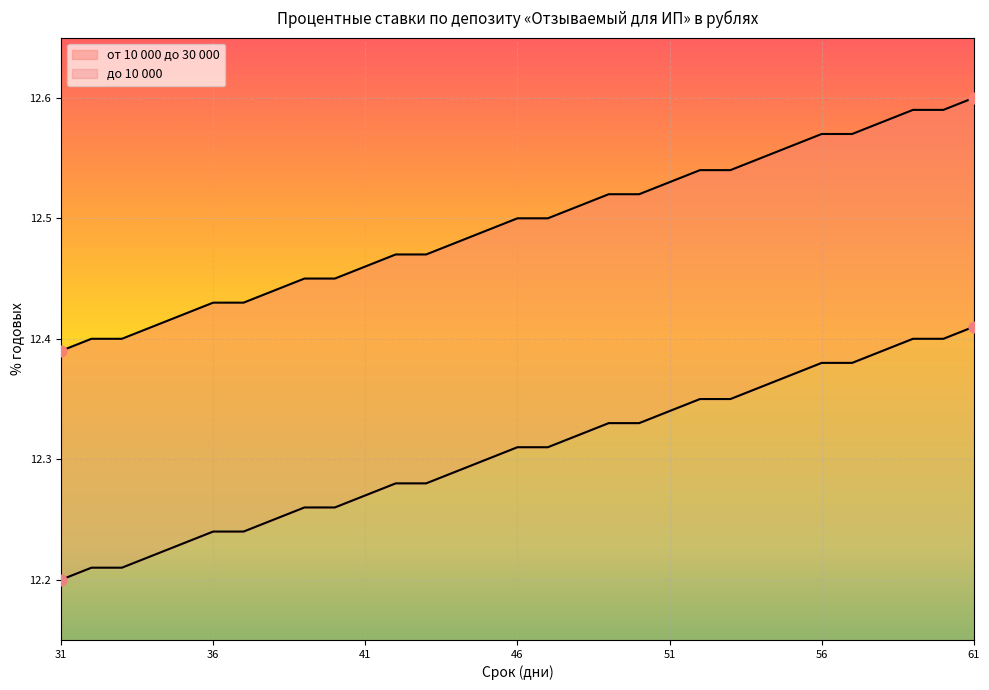

At how many categories does at least one series exceed 12?

31